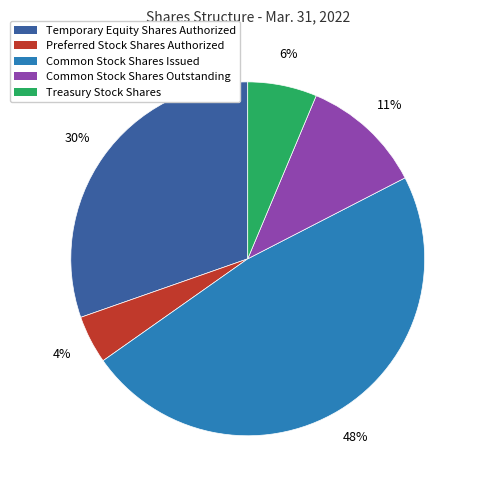

Which has a higher value, Preferred Stock Shares Authorized or Common Stock Shares Issued?

Common Stock Shares Issued